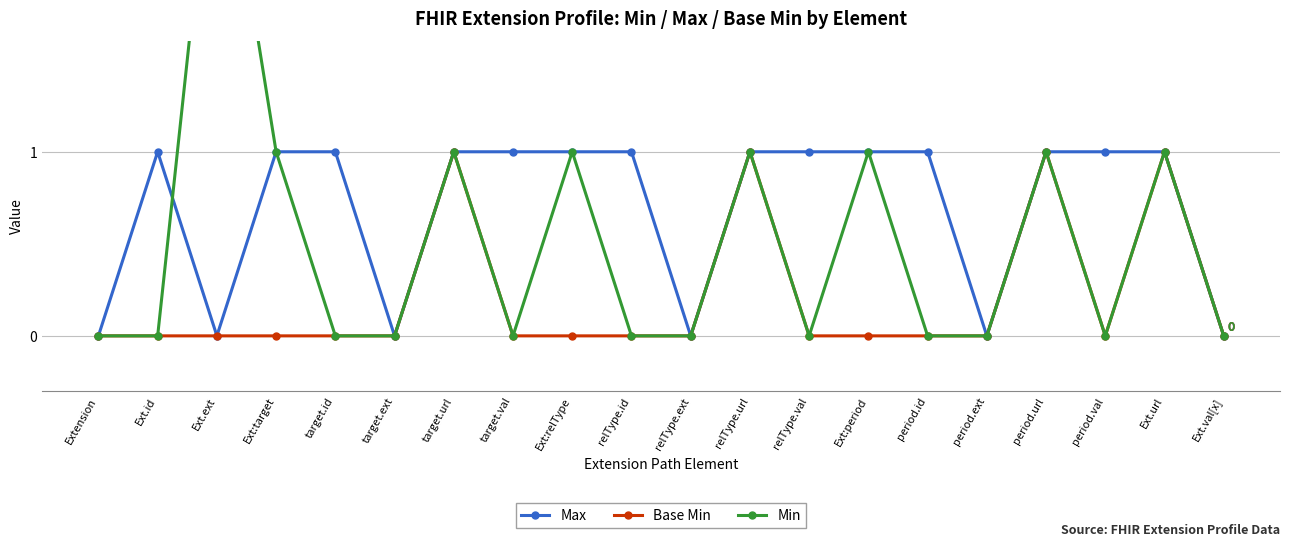

What is the label of the 8th point from the right?

relType.val